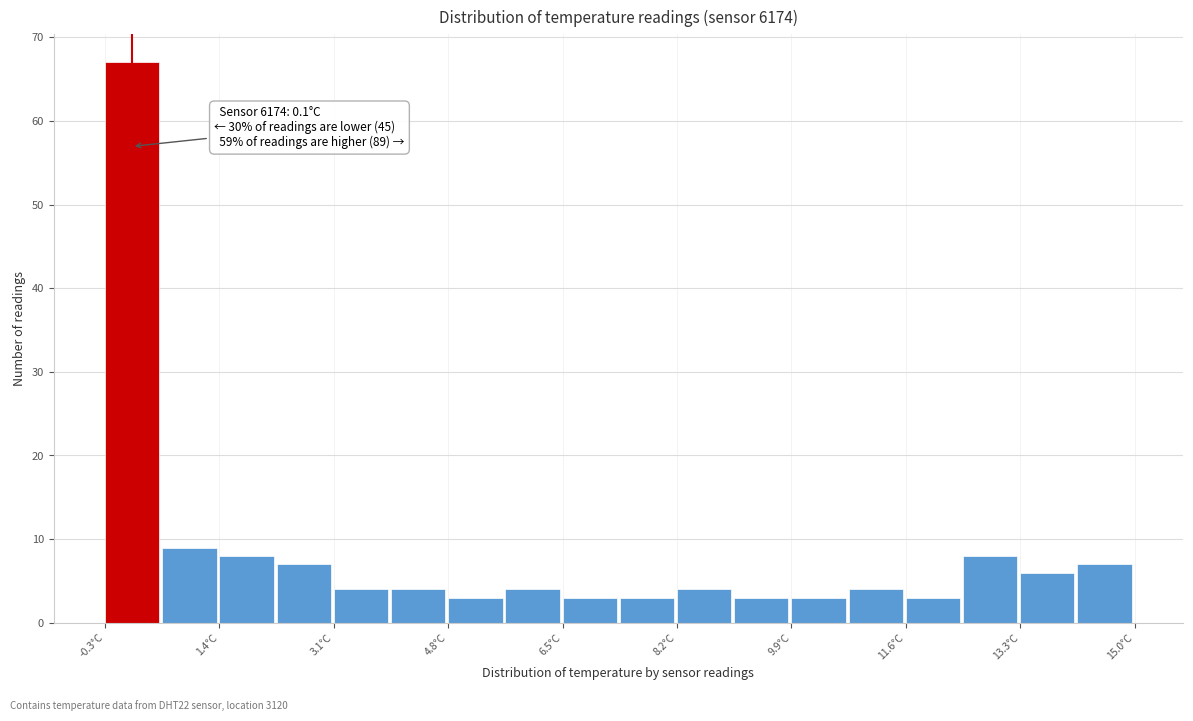

Which range on the x-axis has the tallest bar?

-0.30 to 0.55